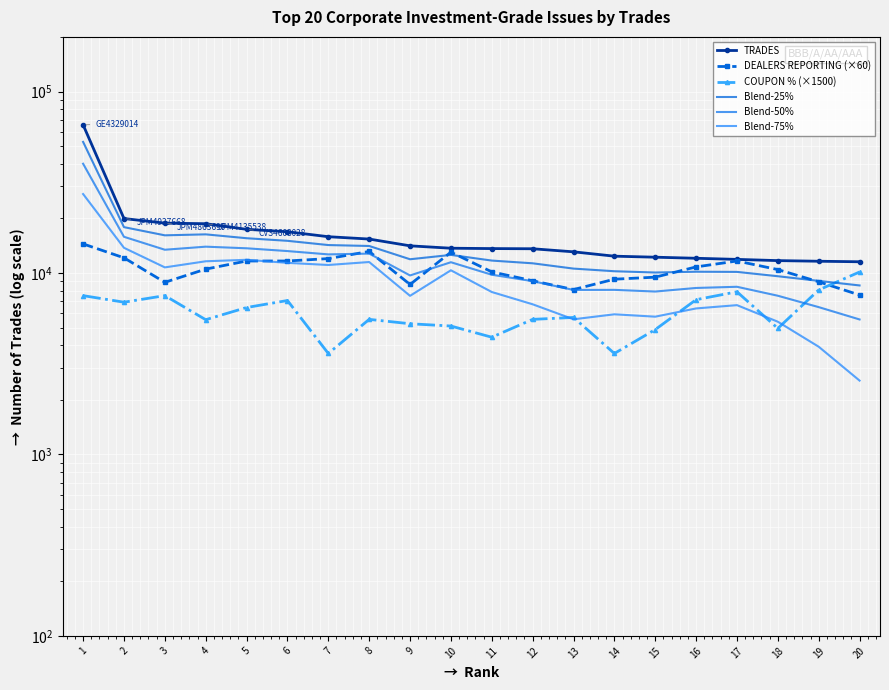

How many categories are shown in the chart?

20